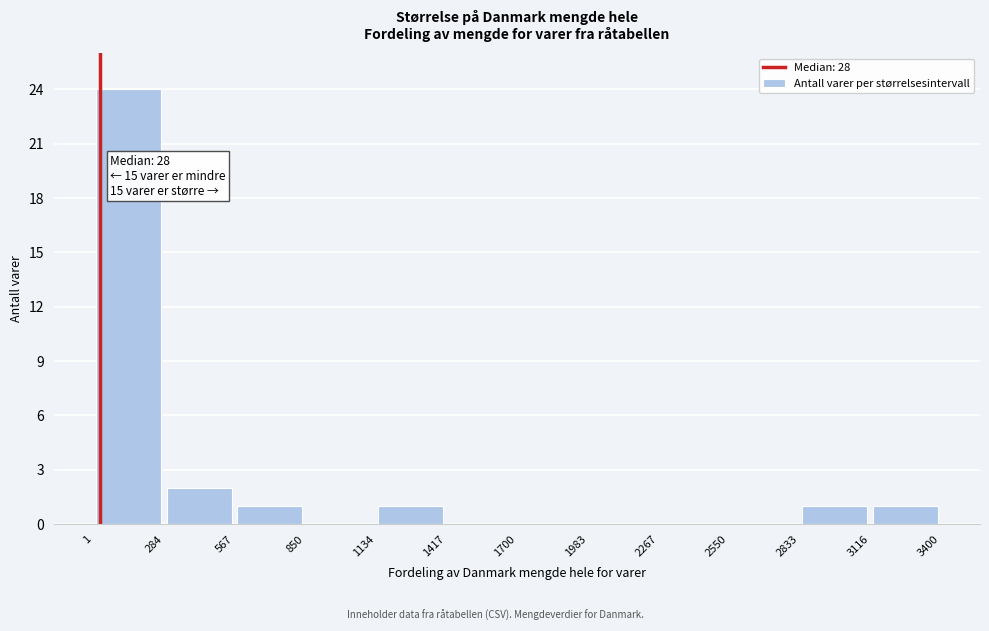

Which range on the x-axis has the tallest bar?

1 to 284